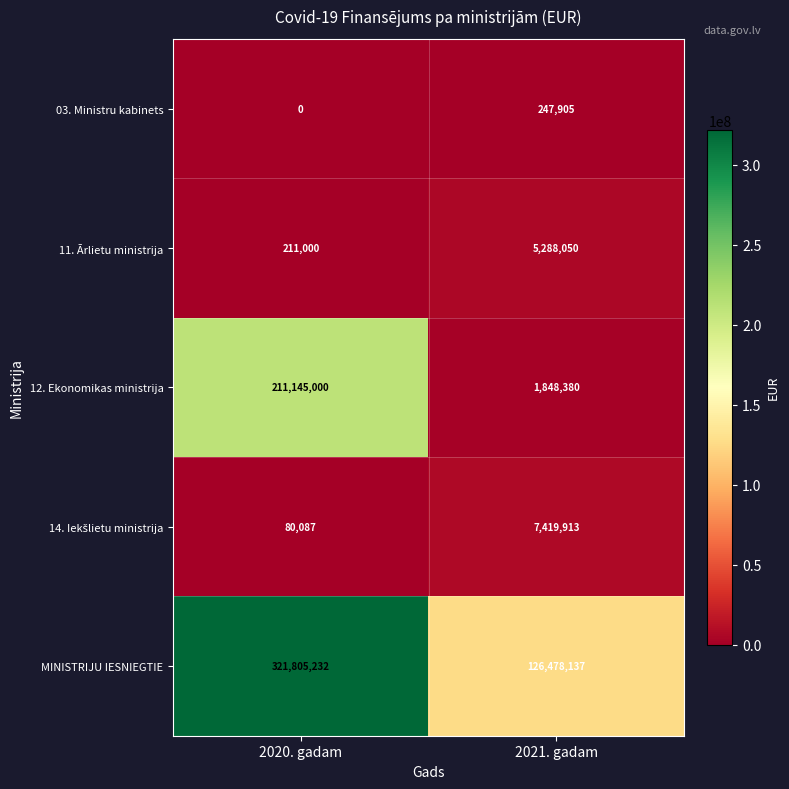

Count the number of categories in the chart.

2